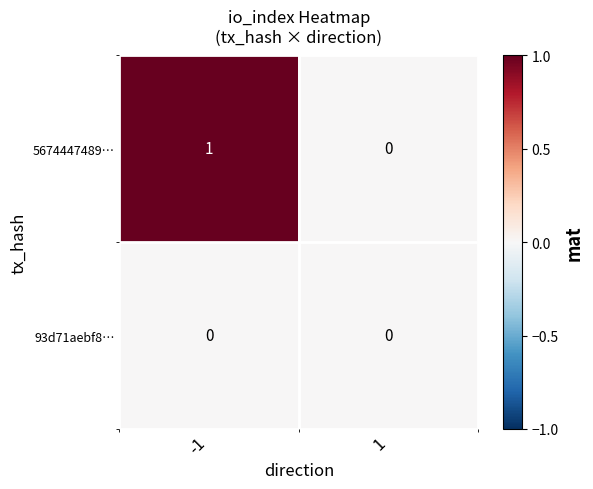

Which series has the widest spread of values?

5674447489…